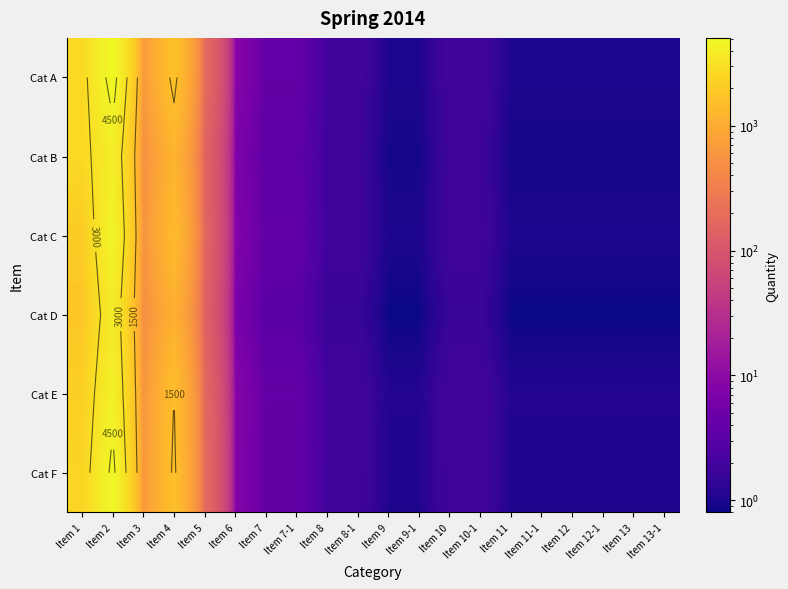

Is it true that Cat F equals 3.9 at Item 7-1?

True